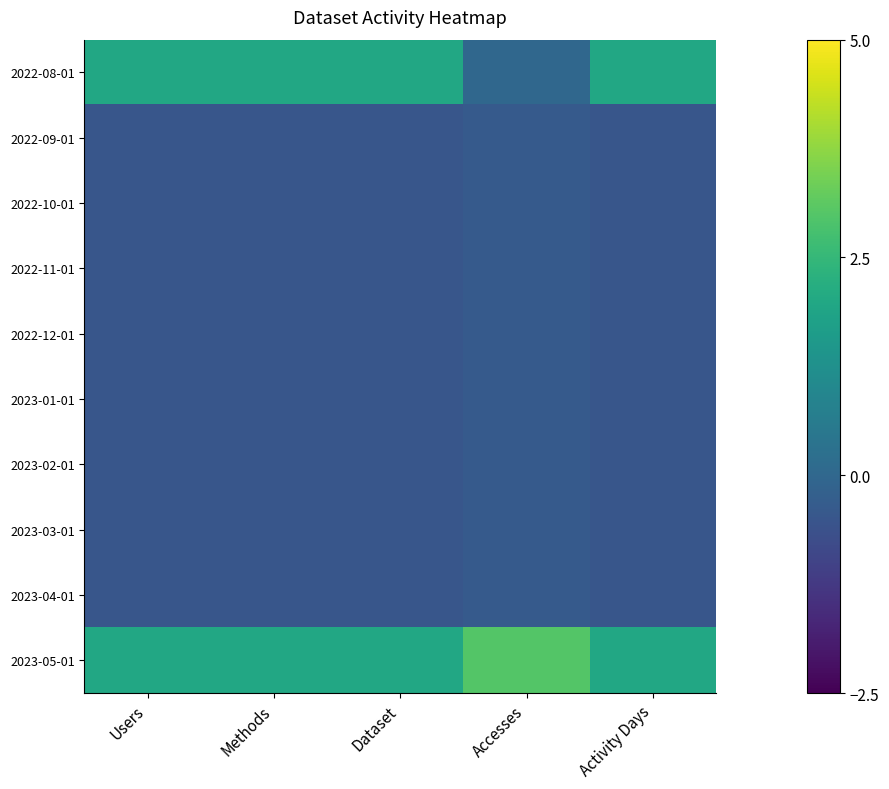

What is the difference between the highest and lowest values at Activity Days?

2.5